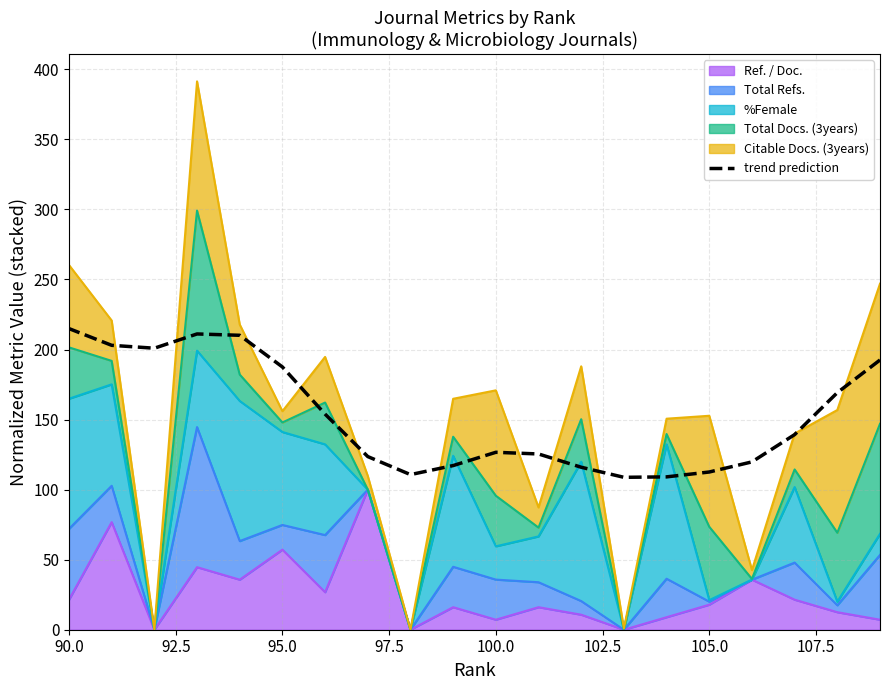

How many lines are shown in the chart?

1